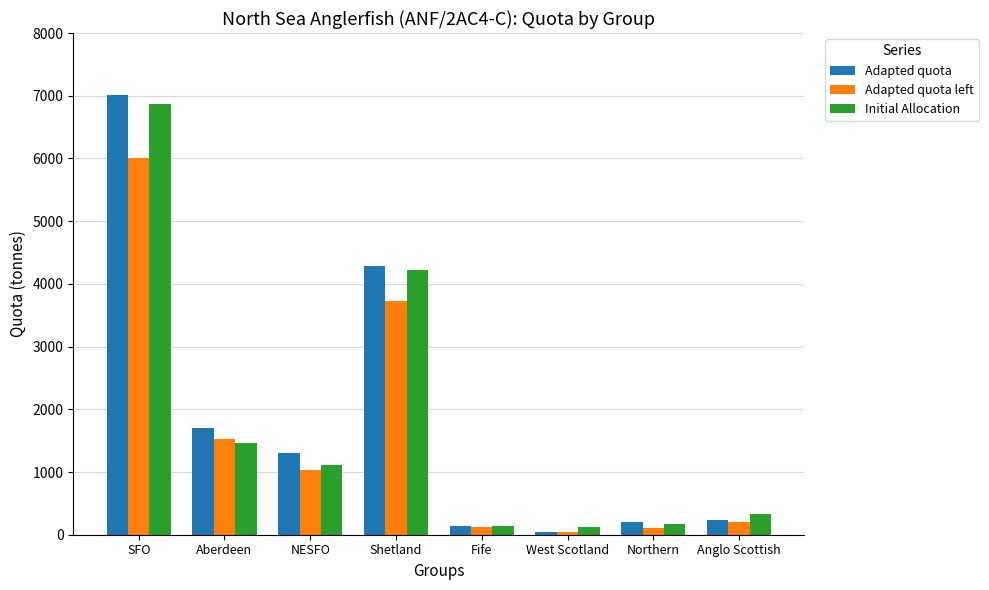

The value of Adapted quota left at West Scotland is 48.5. True or false?

True